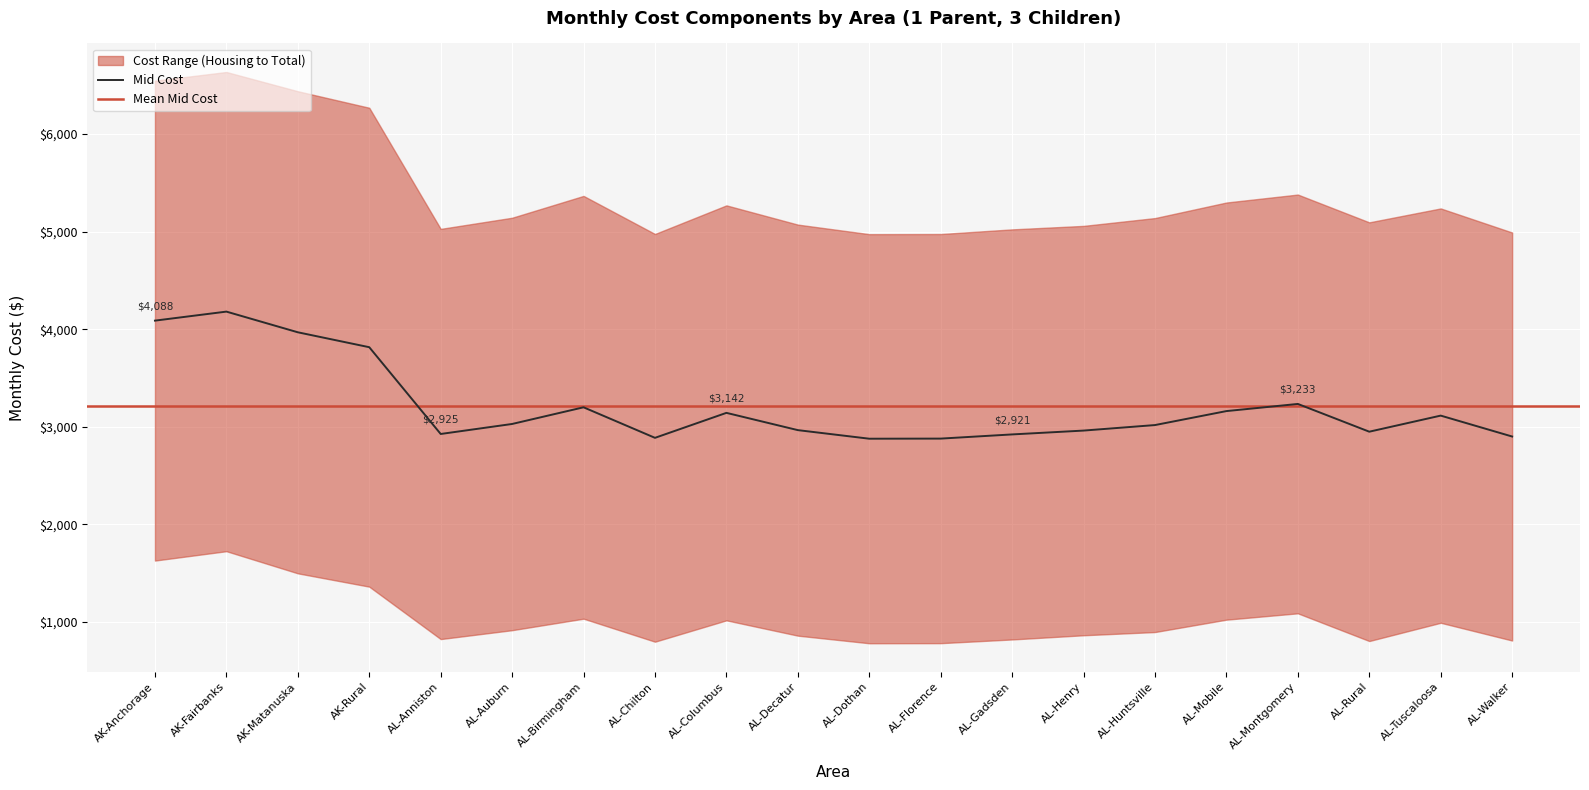

Is the value of Health care at AL-Rural greater than the value of Housing at AK-Anchorage?

No